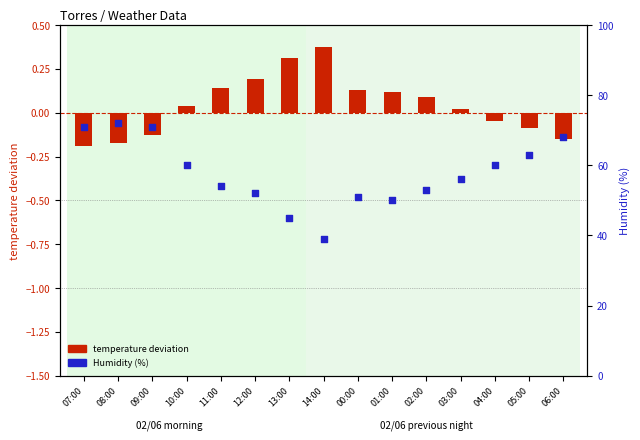

Is the value of Humidity (%) at 11:00 greater than the value of temperature deviation at 10:00?

Yes